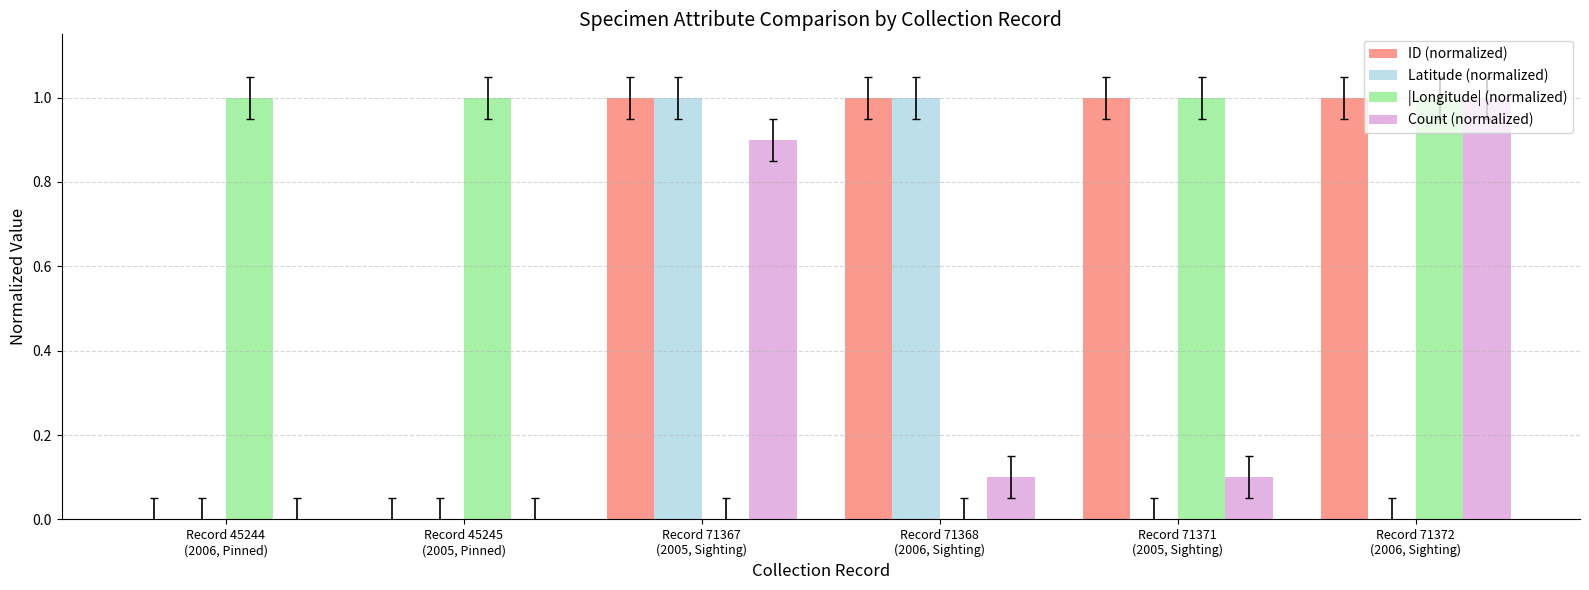

True or false: ID (normalized) has a value of 1.5 at Record 71371
(2005, Sighting).

False